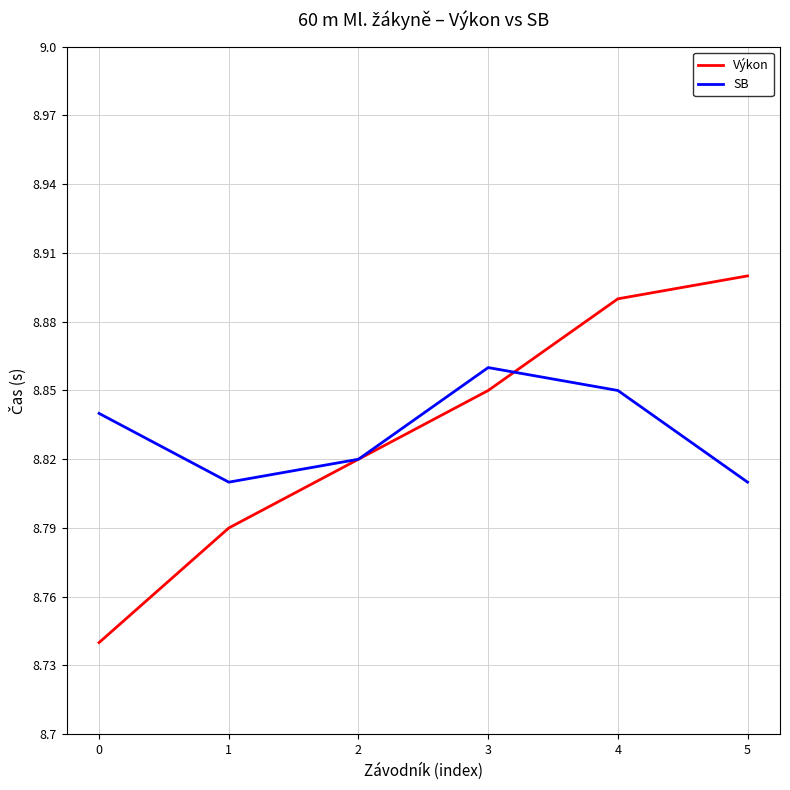

The value of Výkon at 4 is 8.9. True or false?

True